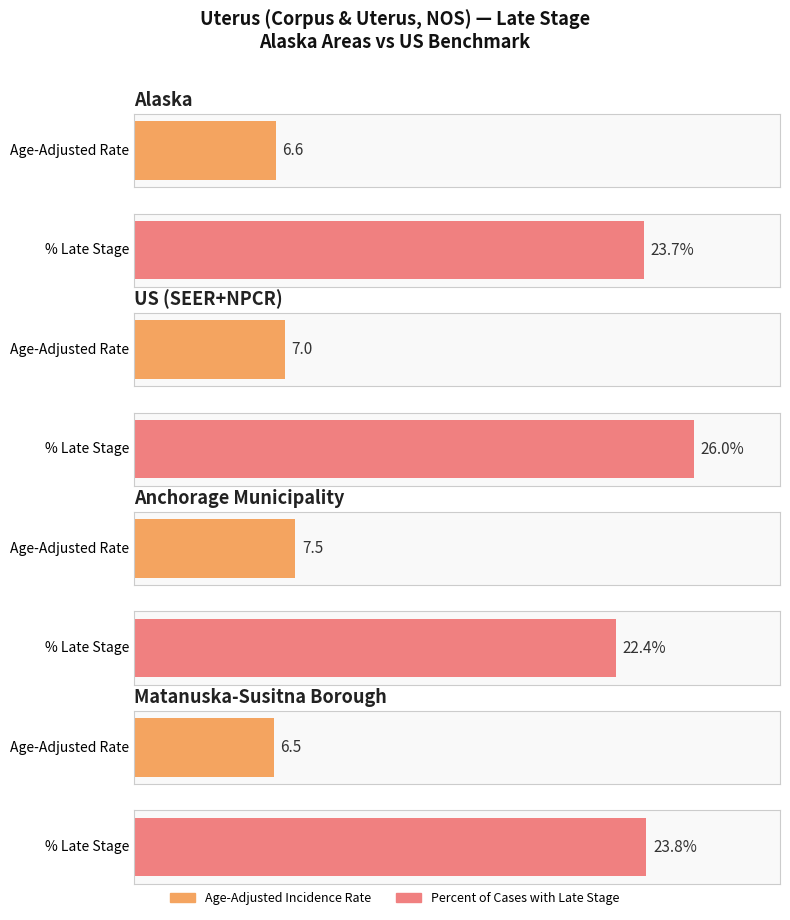

Are the bars grouped side by side (vs. stacked)?

Yes